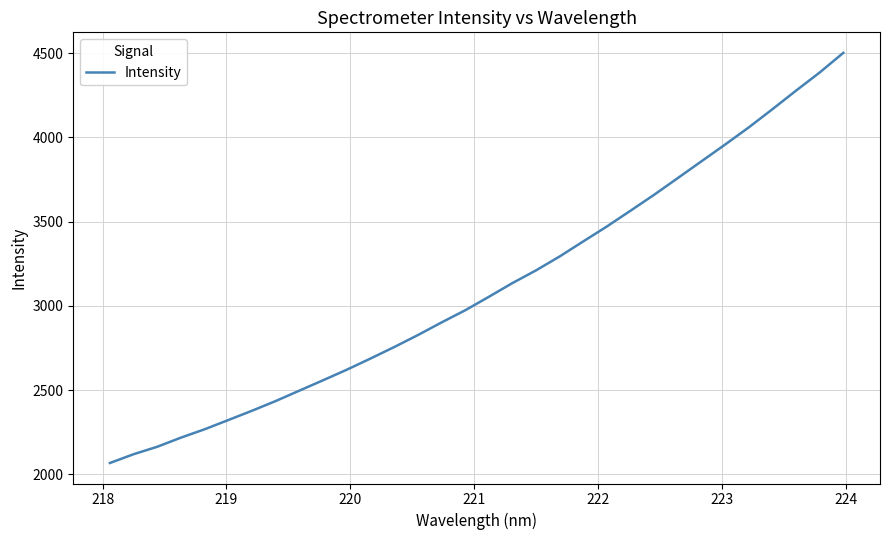

What is the maximum value shown in the chart?

4501.5